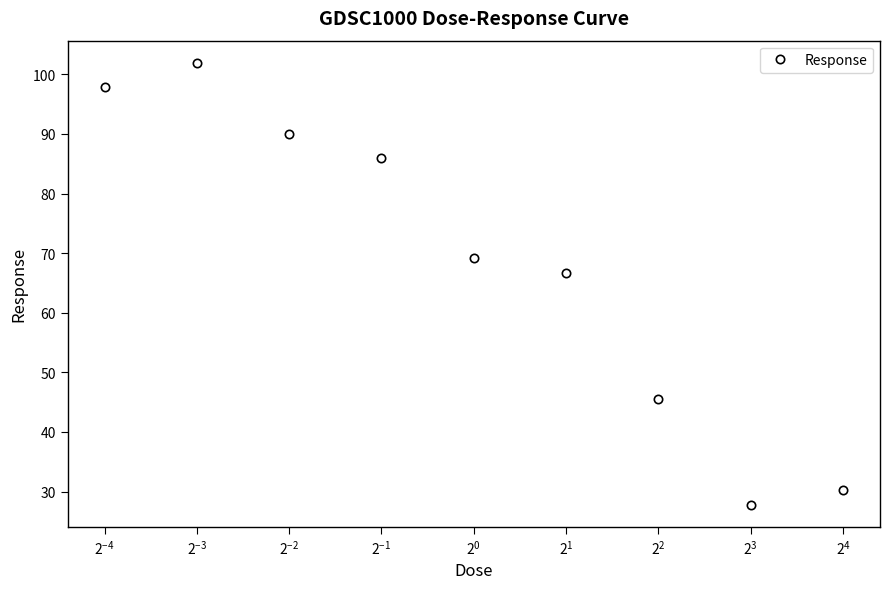

True or false: the data has more than 1 interior local peaks.

False